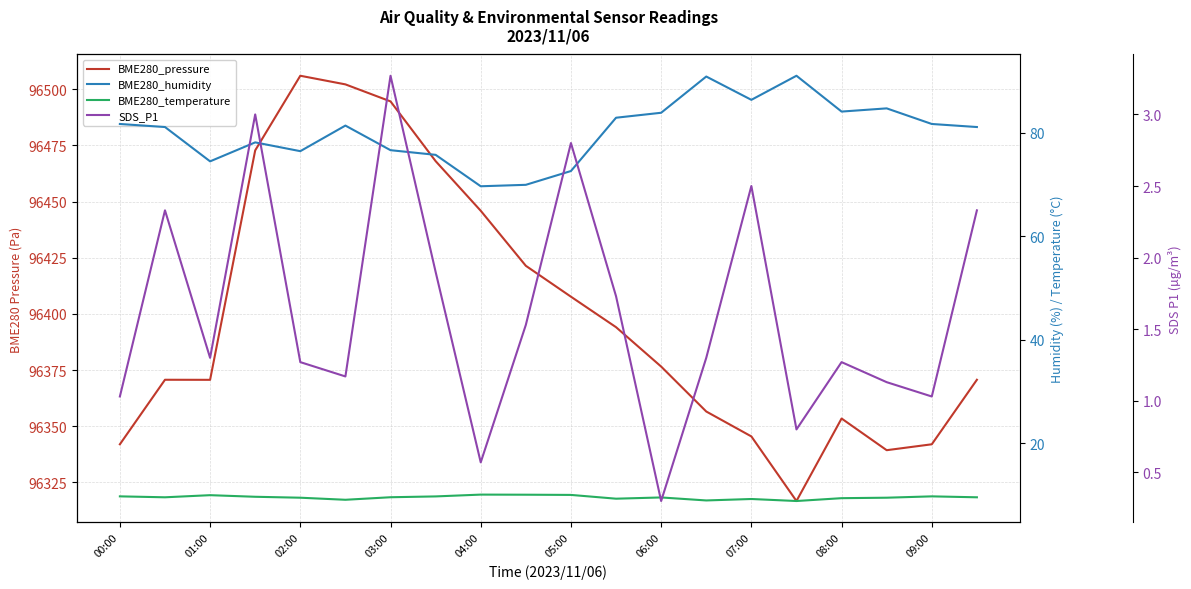

What is the value of the BME280_humidity point at the 6th from the left?

81.4